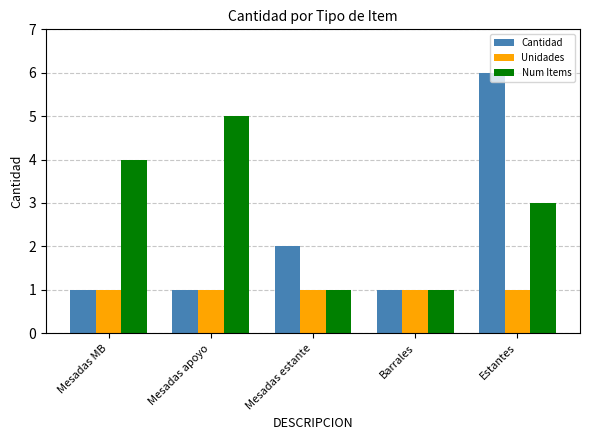

List the series in order of their overall mean, lowest first.

Unidades, Cantidad, Num Items